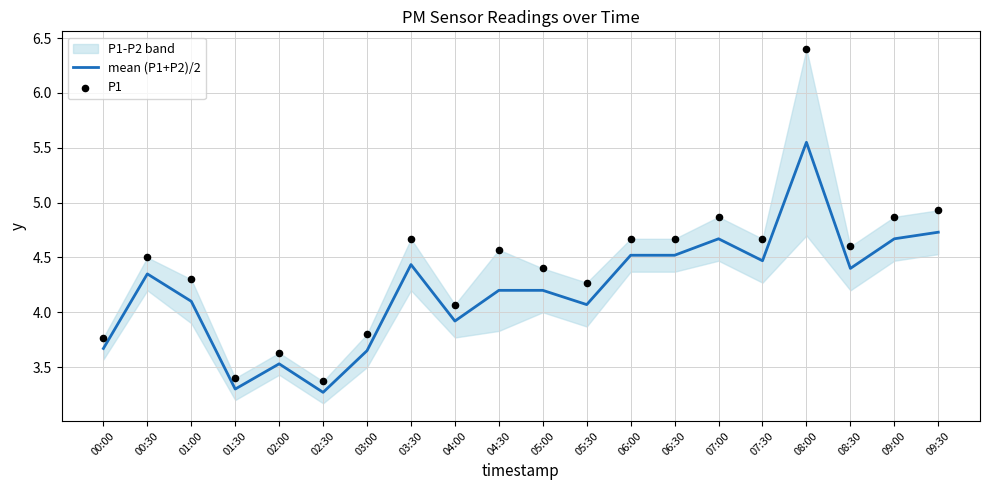

Which series reaches the minimum Y coordinate?

mean (P1+P2)/2